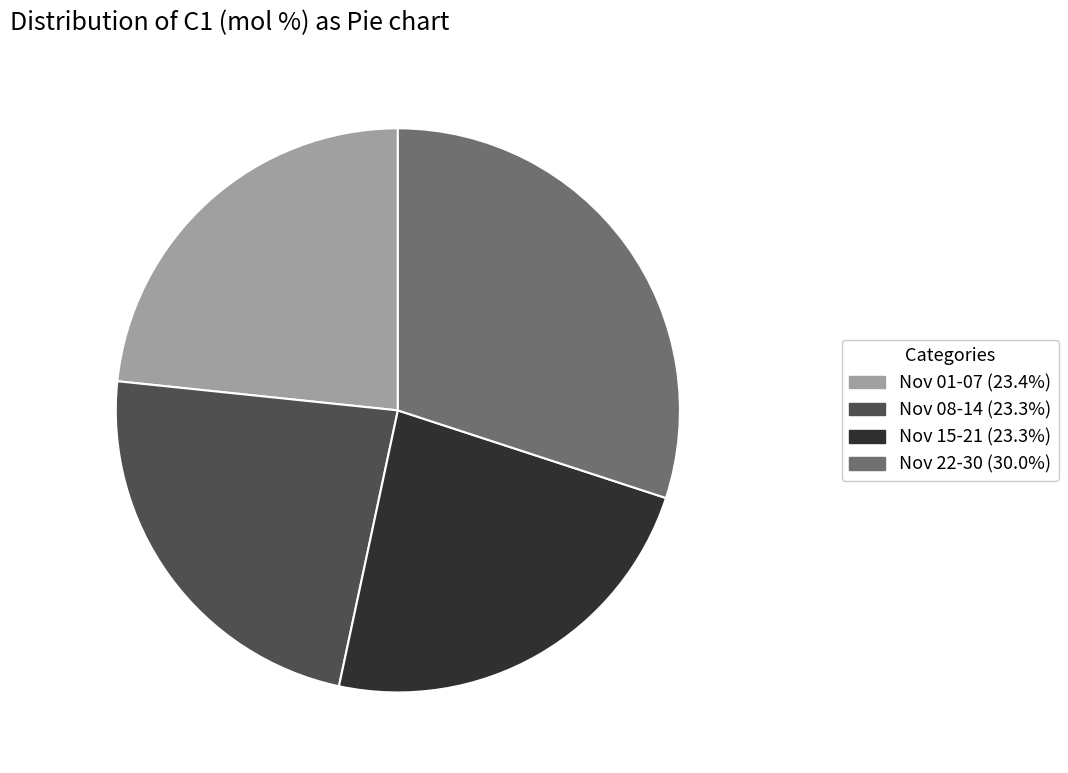

Does any single category account for the majority?

No